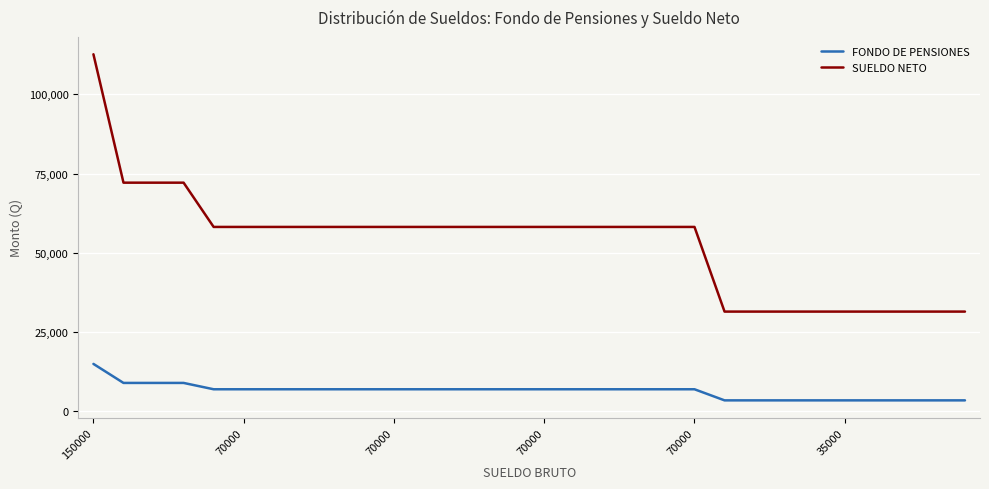

Which series has the widest spread of values?

SUELDO NETO